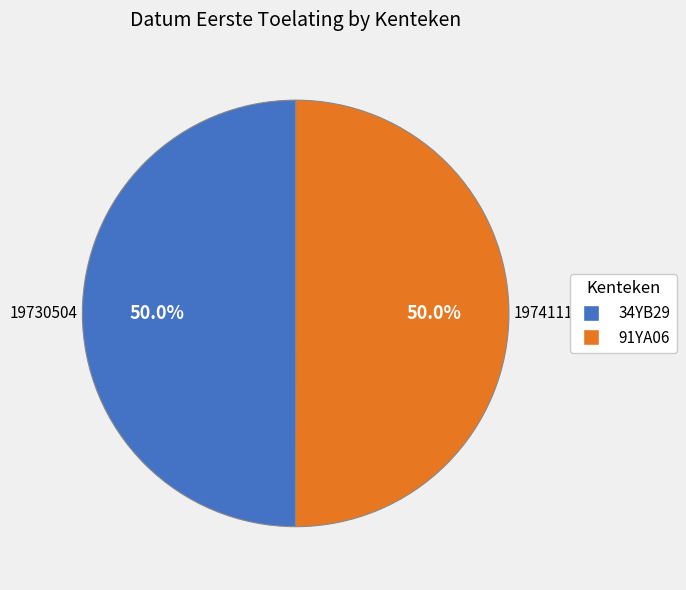

What is the total percentage of 91YA06 and 34YB29?

100.0%